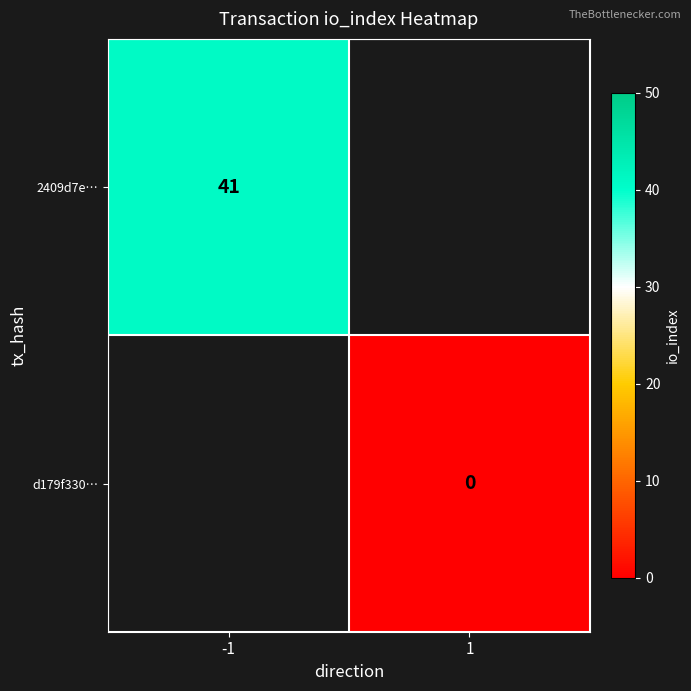

Is it true that 2409d7e… equals 64 at -1?

False